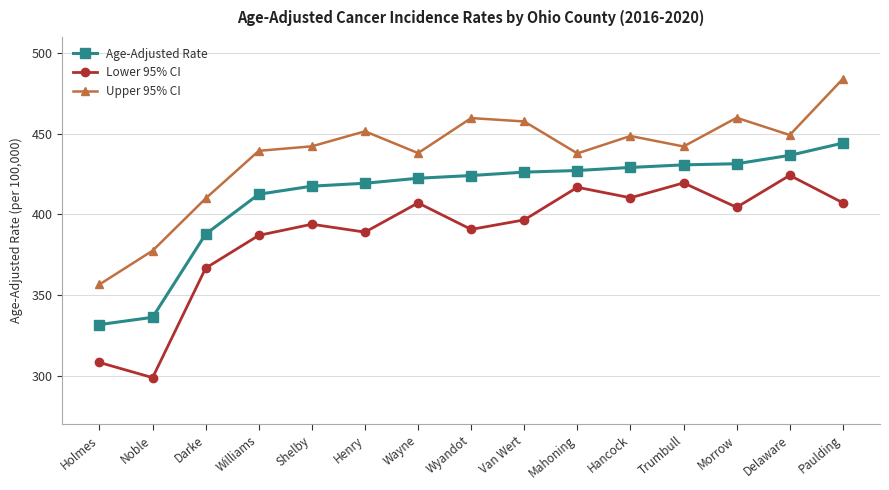

At which category is the sum across all series the highest?

Paulding